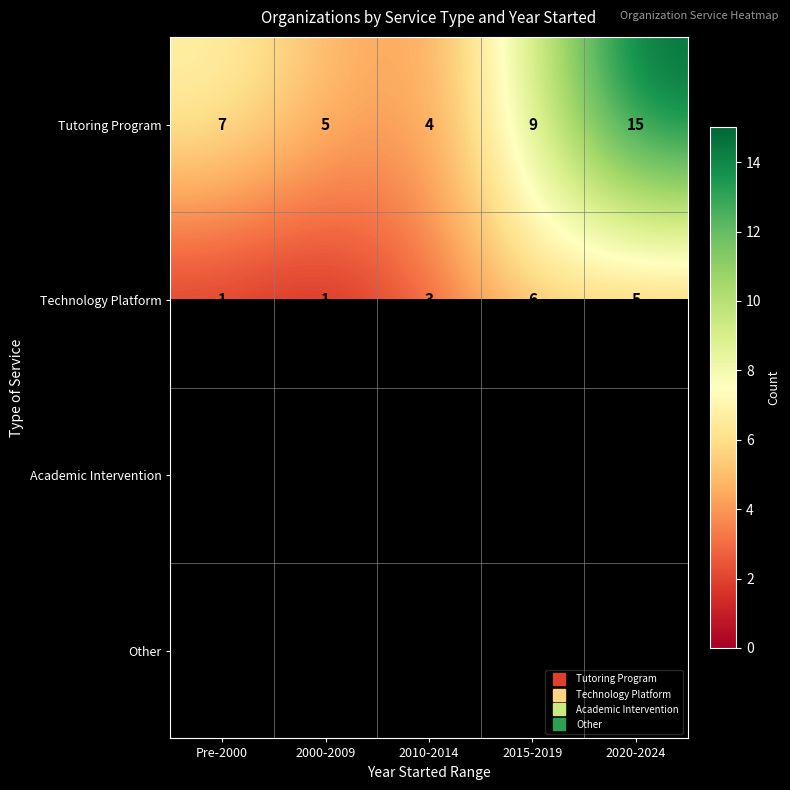

How many data points in Technology Platform are less than 3?

2